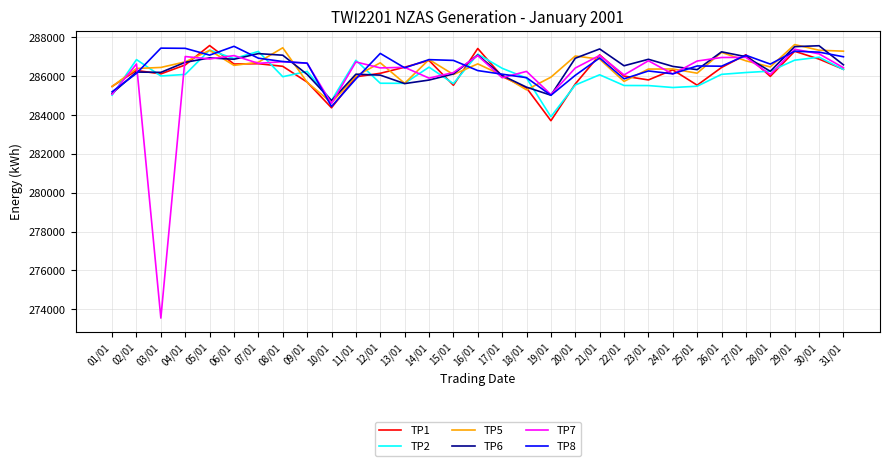

What is the minimum value shown in the chart?

273544